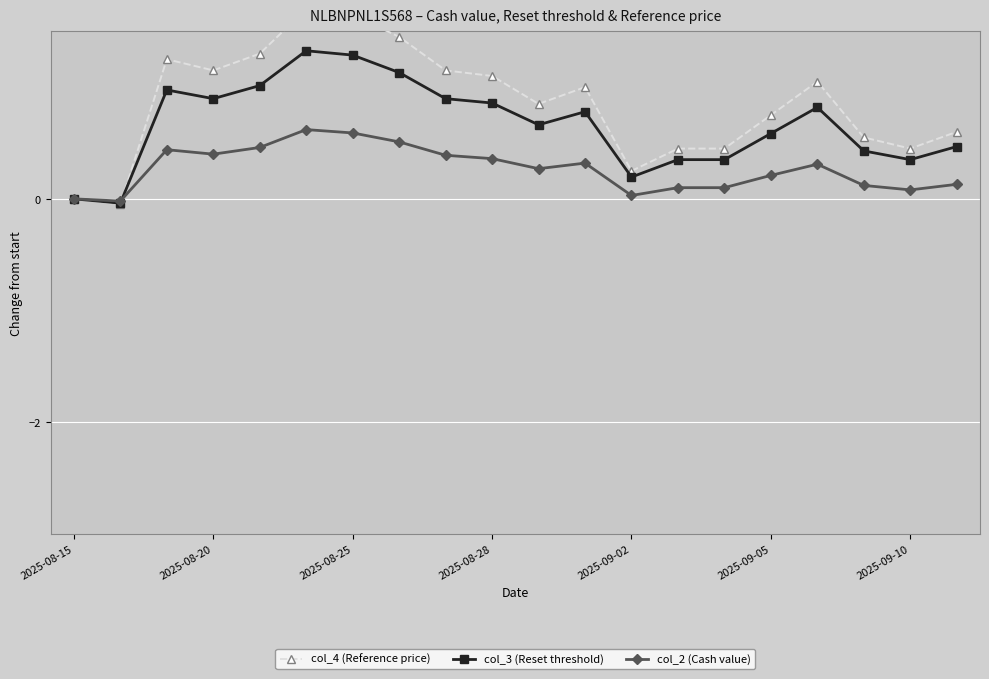

How many interior local valleys does the col_2 (Cash value) series have?

5